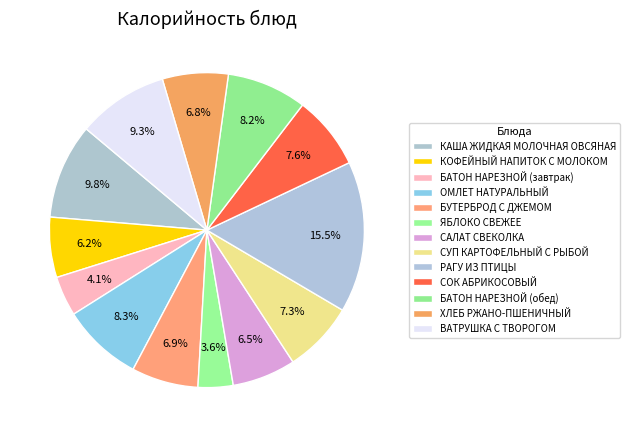

How many segments does this pie chart have?

13